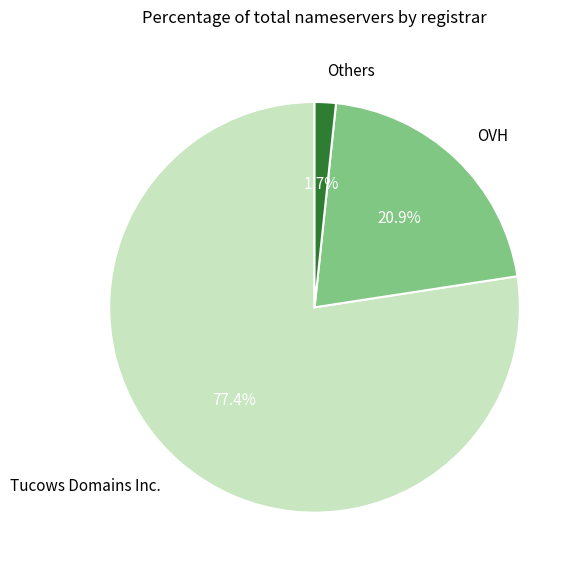

To the nearest percent, what is the difference between the largest and smallest slice percentages?

76%